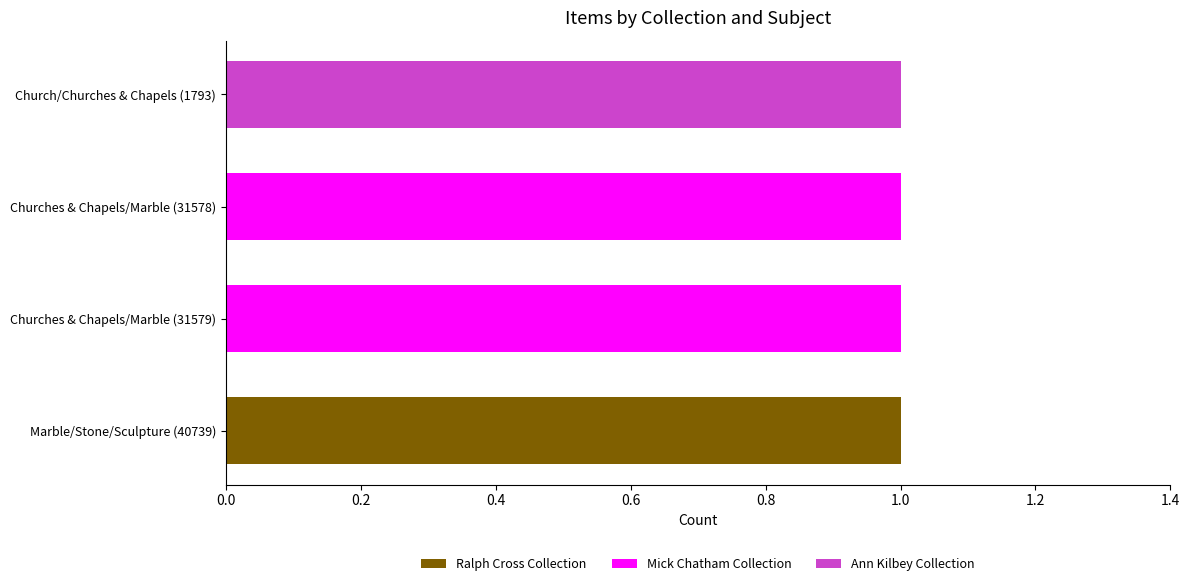

The value of Ralph Cross Collection at Churches & Chapels/Marble (31579) is 0. True or false?

True